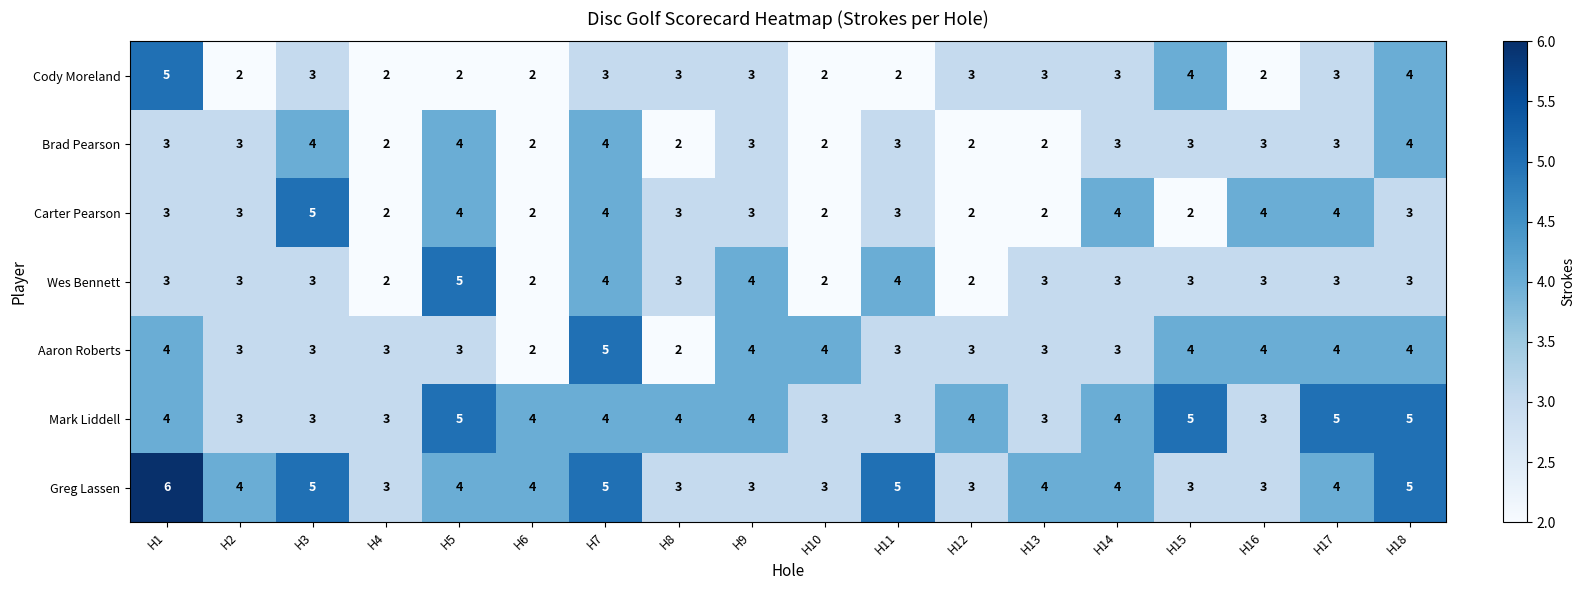

What is the maximum value shown in the chart?

6